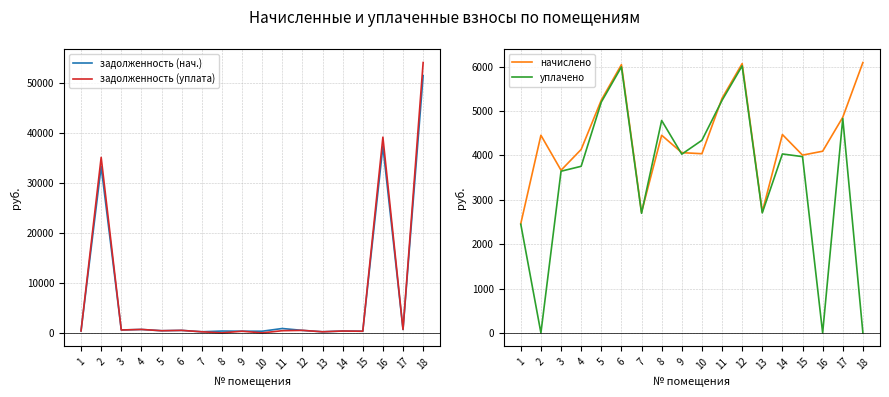

Which category has the highest value in the начислено series?

18